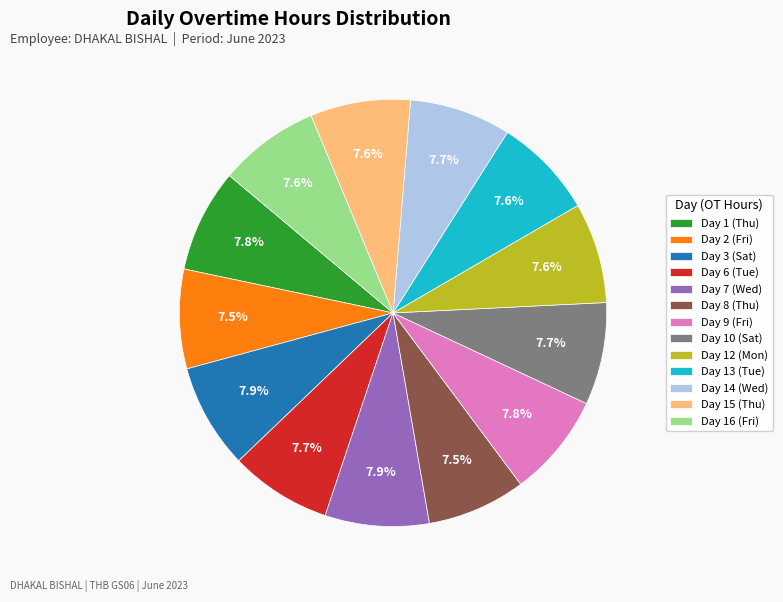

Count the number of slices in the pie.

13